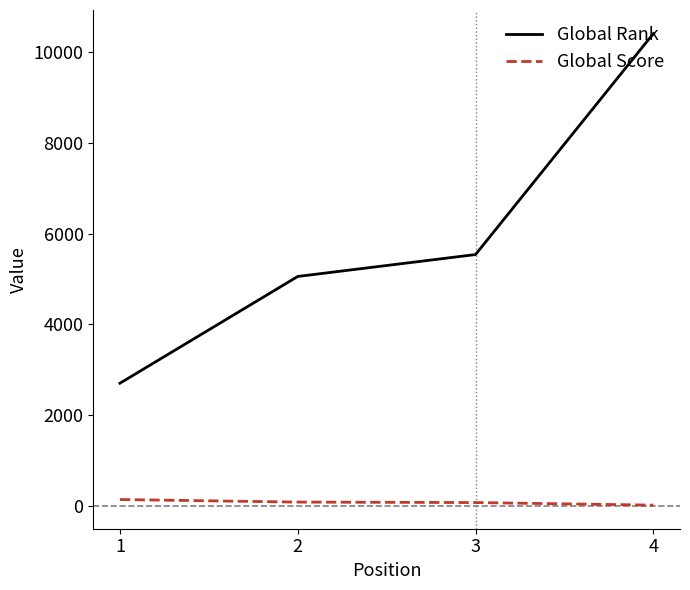

At how many categories does at least one series exceed 10265?

1